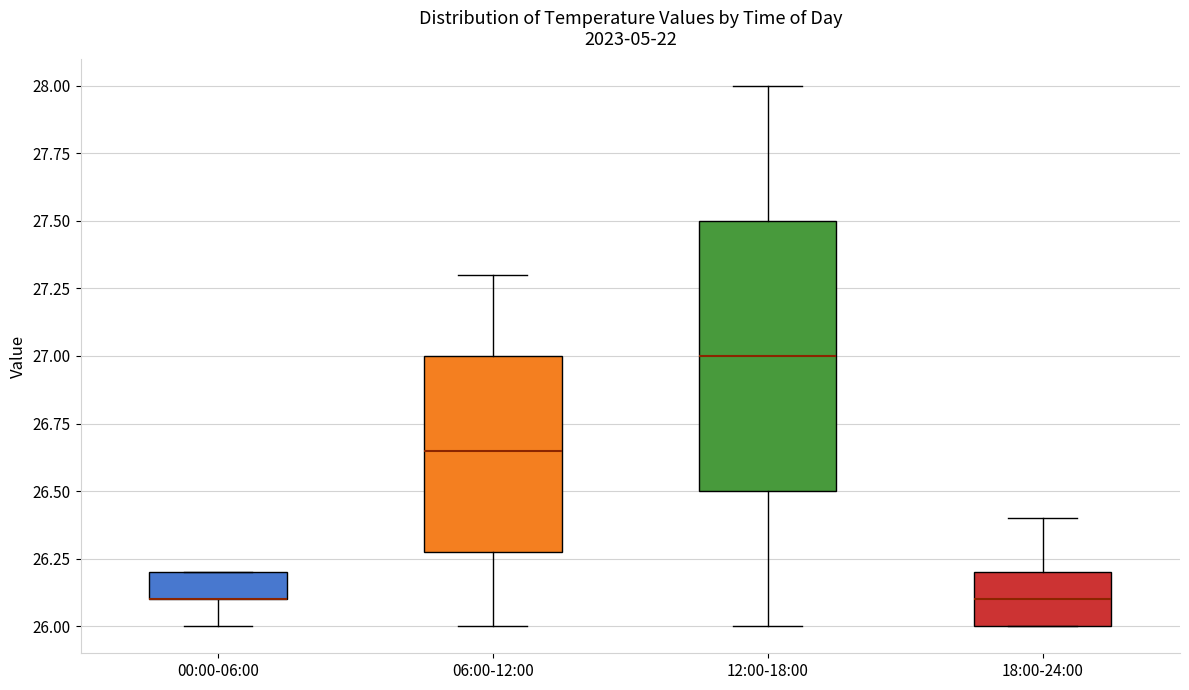

Reading left to right, transcribe this box plot: for each box, give where its median line is, the range the box spans, and where its two whiskers end, as read against the y-axis. The values are not printed on the chart, so give them approximately, as read against the axis.

00:00-06:00: median 26.10 (drawn on the box's lower edge), box 26.10 to 26.20, whiskers 26.00 to 26.20
06:00-12:00: median 26.65, box 26.30 to 27.00, whiskers 26.00 to 27.30
12:00-18:00: median 27.00, box 26.50 to 27.50, whiskers 26.00 to 28.00
18:00-24:00: median 26.10, box 26.00 to 26.20, whiskers 26.00 to 26.40